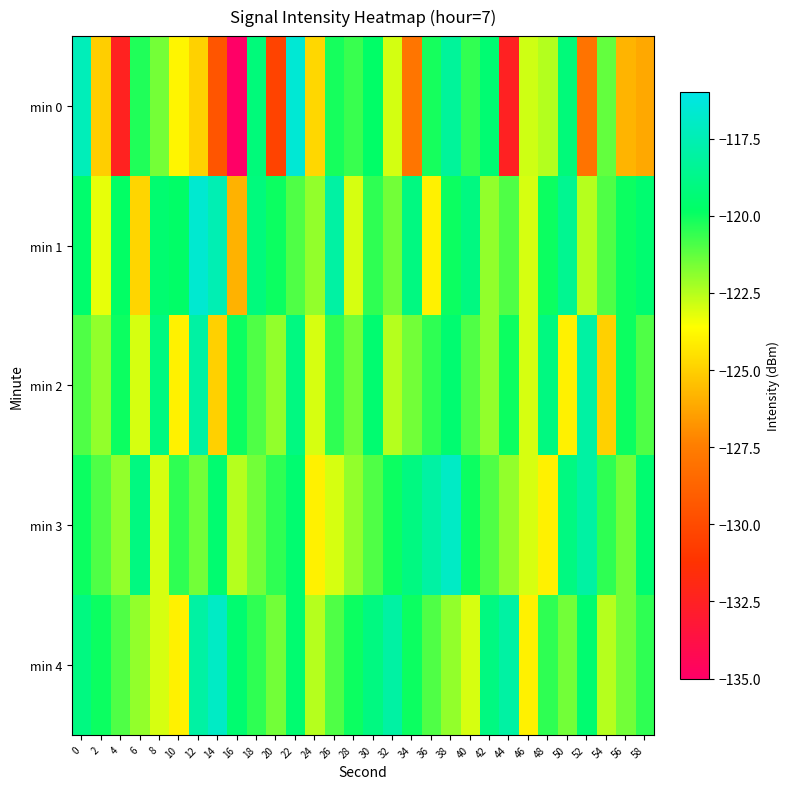

Rank the series at 26 from highest to lowest value.

min 1, min 0, min 2, min 4, min 3